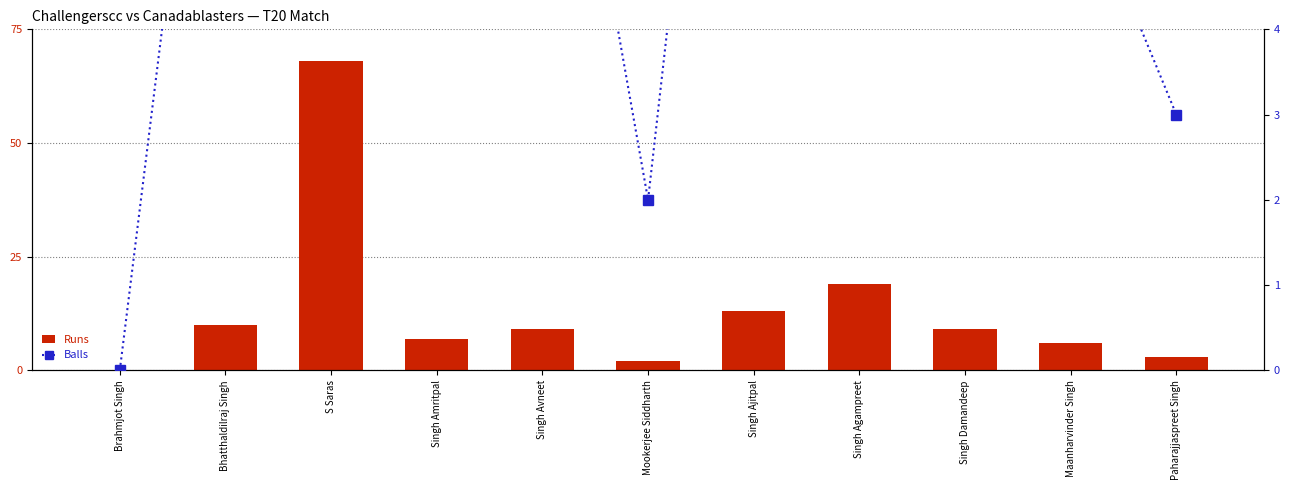

The value of Runs at Singh Avneet is 15. True or false?

False